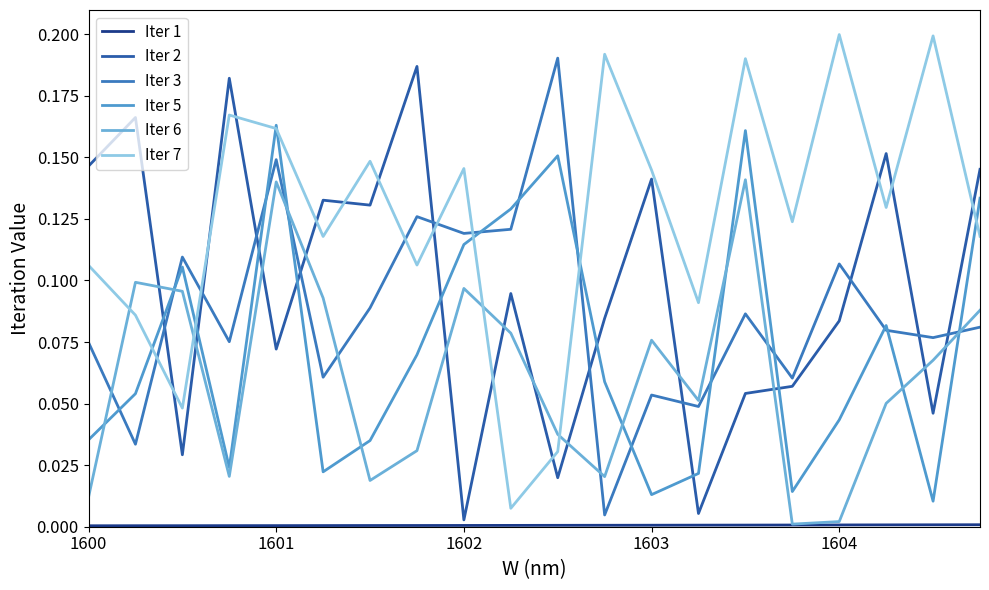

How many lines are shown in the chart?

6